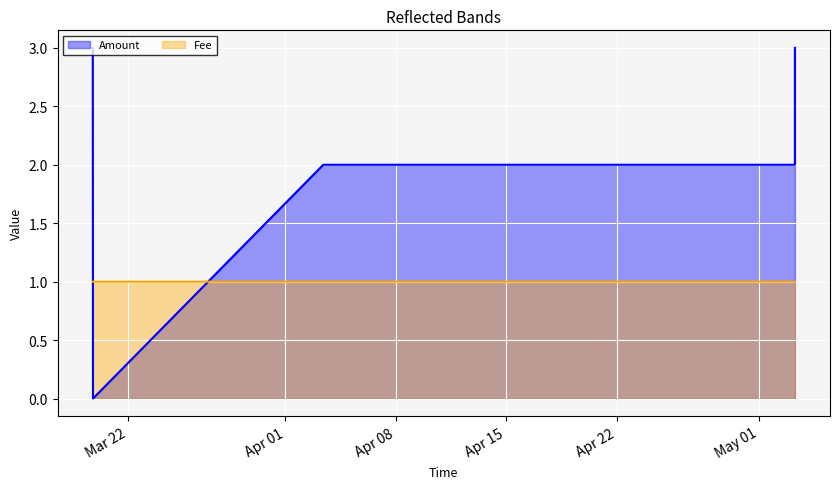

True or false: Amount_line has more than 1 points higher than both neighbors.

False